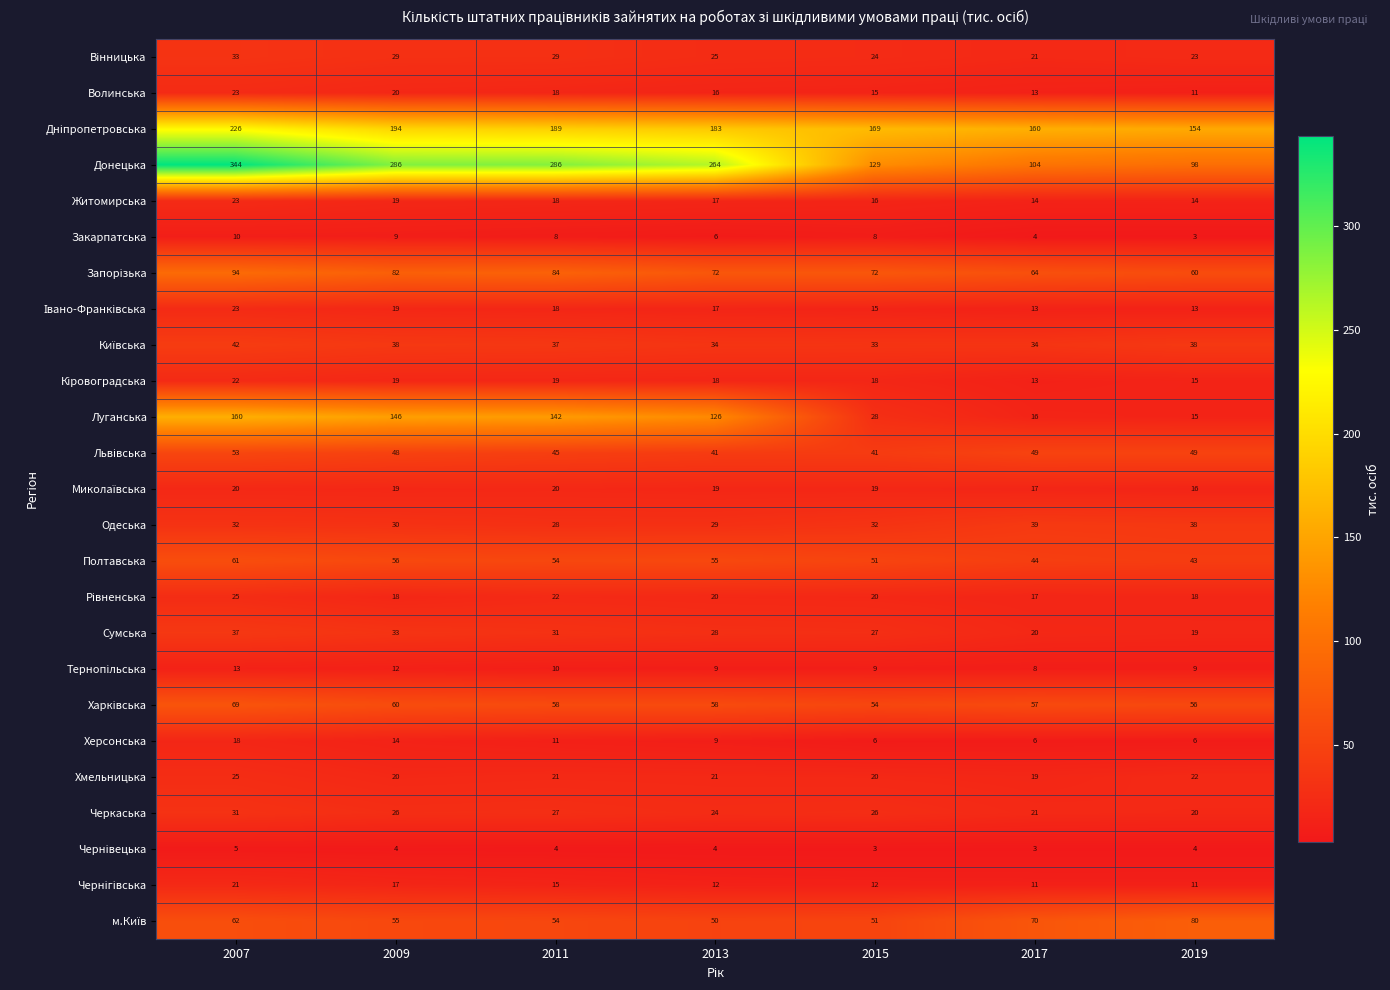

What is the approximate value of Донецька at 2017?

104